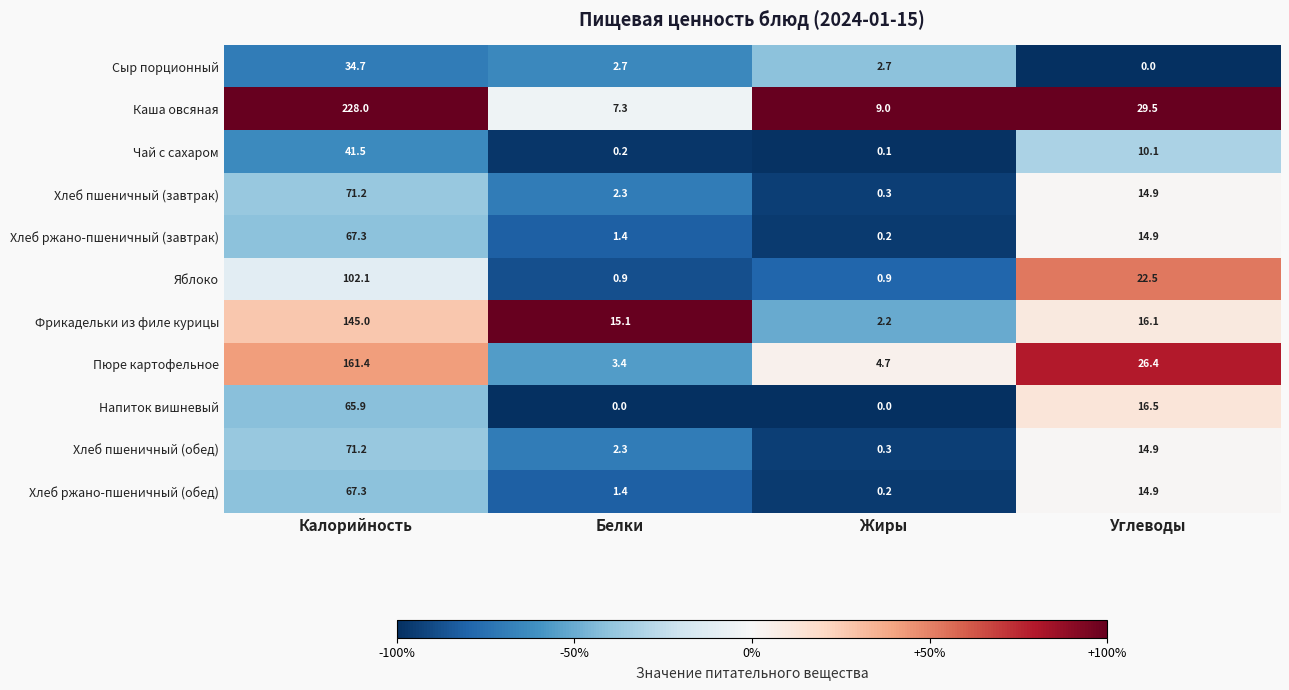

Where is Напиток вишневый nearest to the value 32?

Углеводы